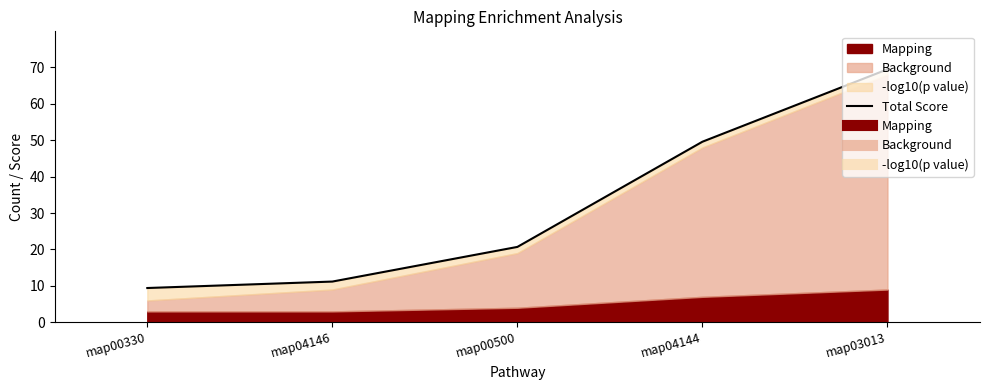

Does the chart display data point markers on the line(s)?

No